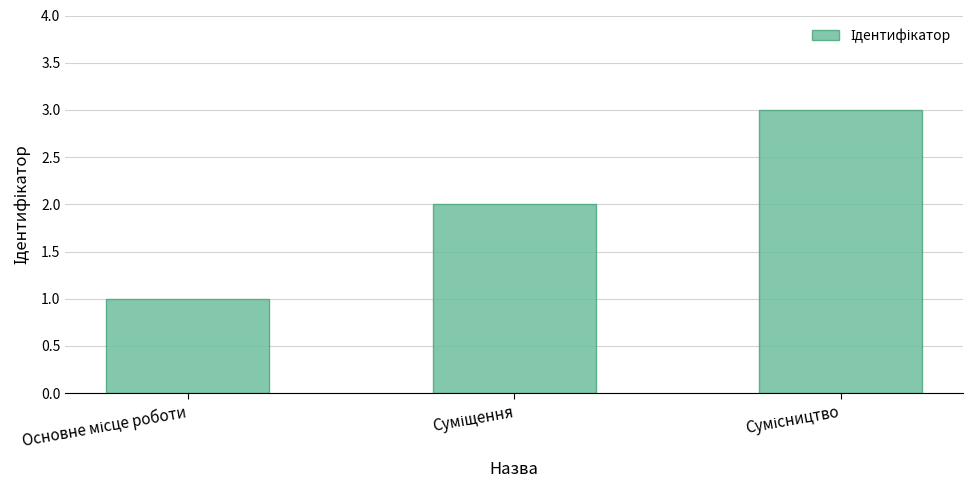

What is the sum of all values?

6